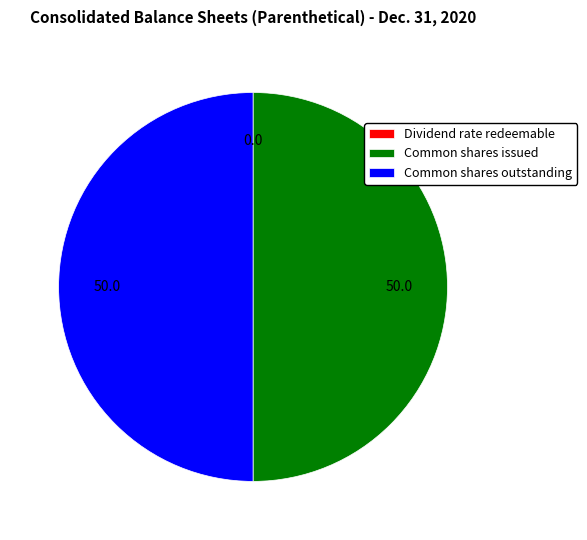

Combined, do Common shares outstanding and Common shares issued account for over 50%?

Yes